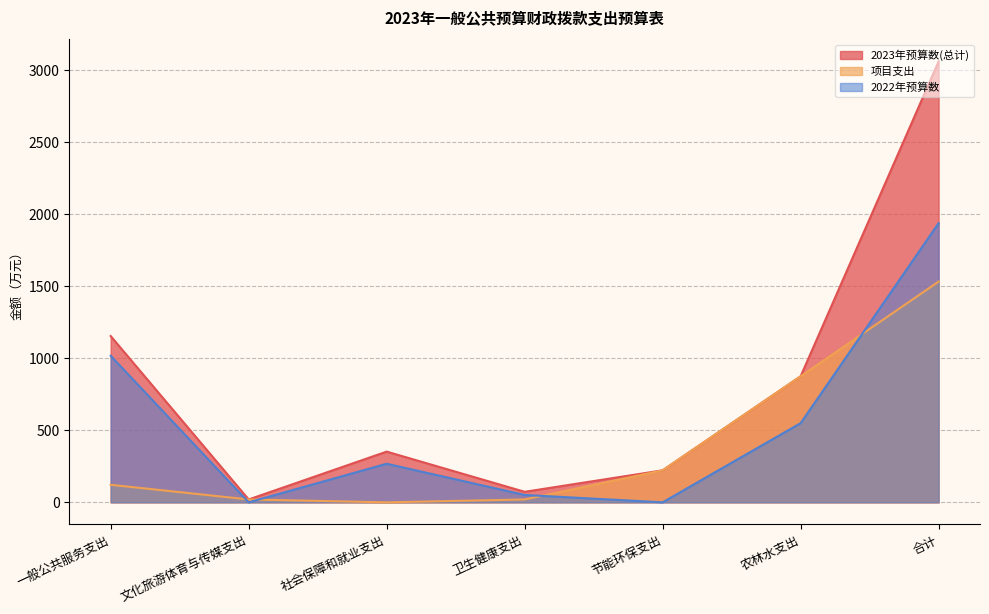

What is the sum of all 2022年预算数 values?

3820.4